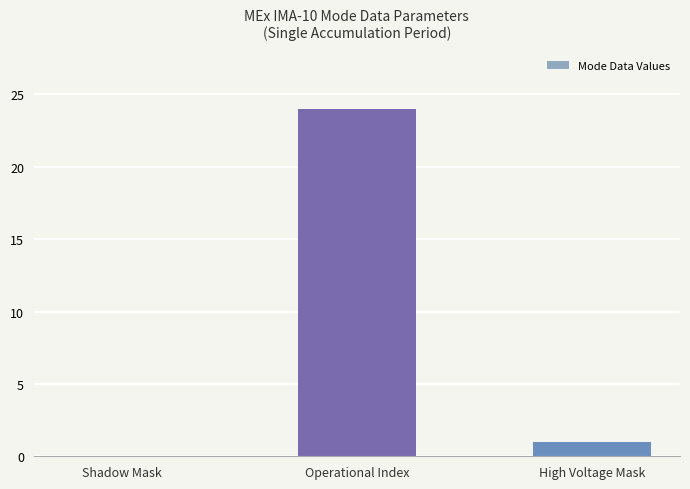

Reading right to left, transcribe all the data shown in this chart.

High Voltage Mask=1	Operational Index=24	Shadow Mask=0